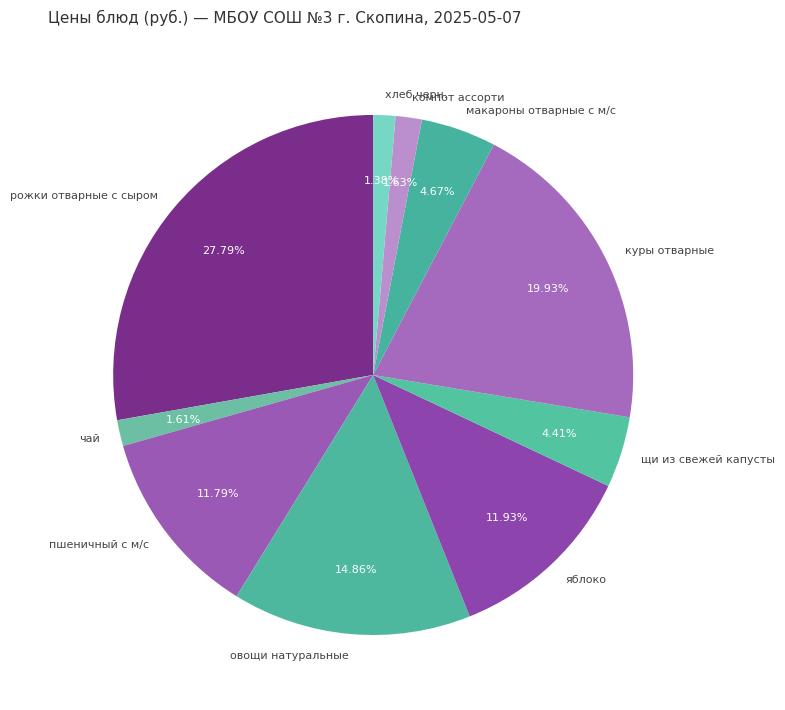

True or false: хлеб черн. accounts for 1% of the total.

True